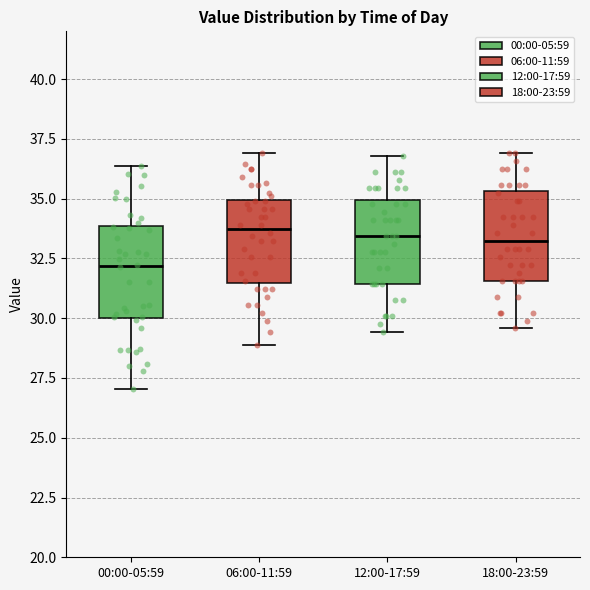

Reading left to right, transcribe this box plot: for each box, give where its median line is, the range the box spans, and where its two whiskers end, as read against the y-axis. The values are not printed on the chart, so give them approximately, as read against the axis.

00:00-05:59: median 32.0, box 30.0 to 34.0, whiskers 27.0 to 36.5
06:00-11:59: median 33.5, box 31.5 to 35.0, whiskers 29.0 to 37.0
12:00-17:59: median 33.5, box 31.5 to 35.0, whiskers 29.5 to 37.0
18:00-23:59: median 33.0, box 31.5 to 35.5, whiskers 29.5 to 37.0